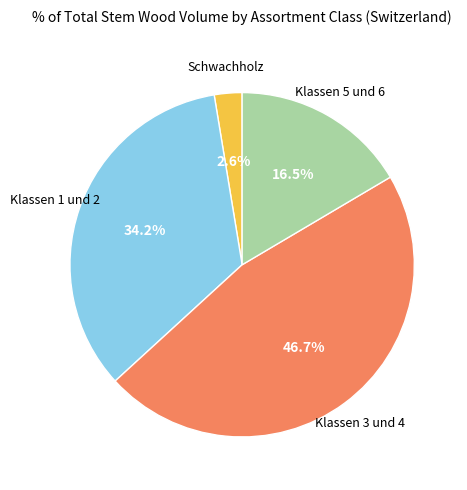

Is there a majority slice in this chart?

No